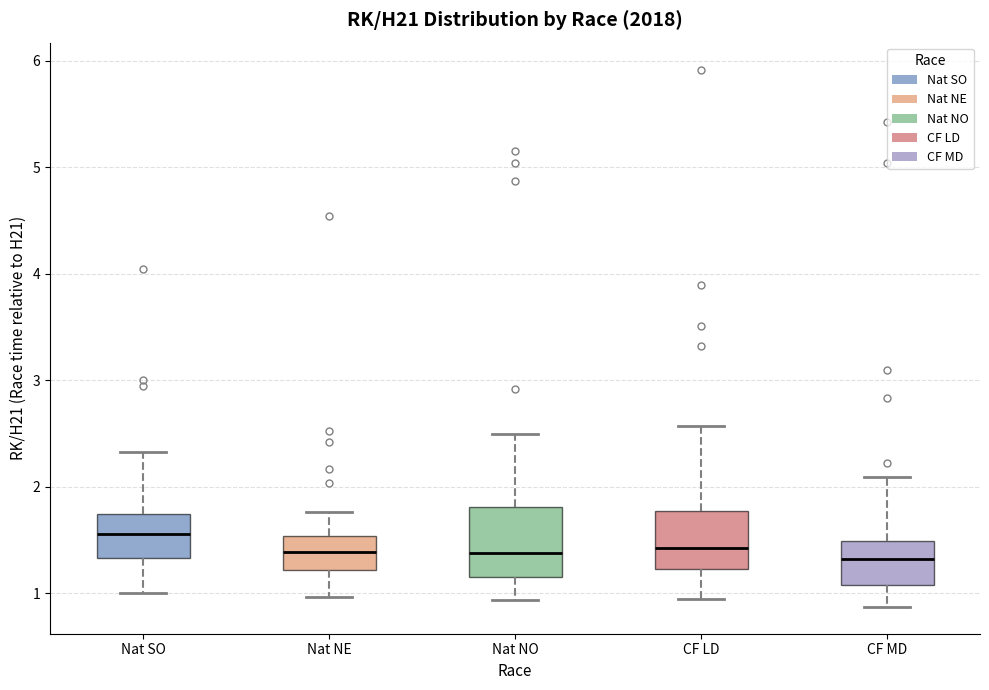

Where does the upper whisker of the box for Nat SO end on the y-axis? The values are not printed on the chart, so give them approximately, as read against the axis.

2.3